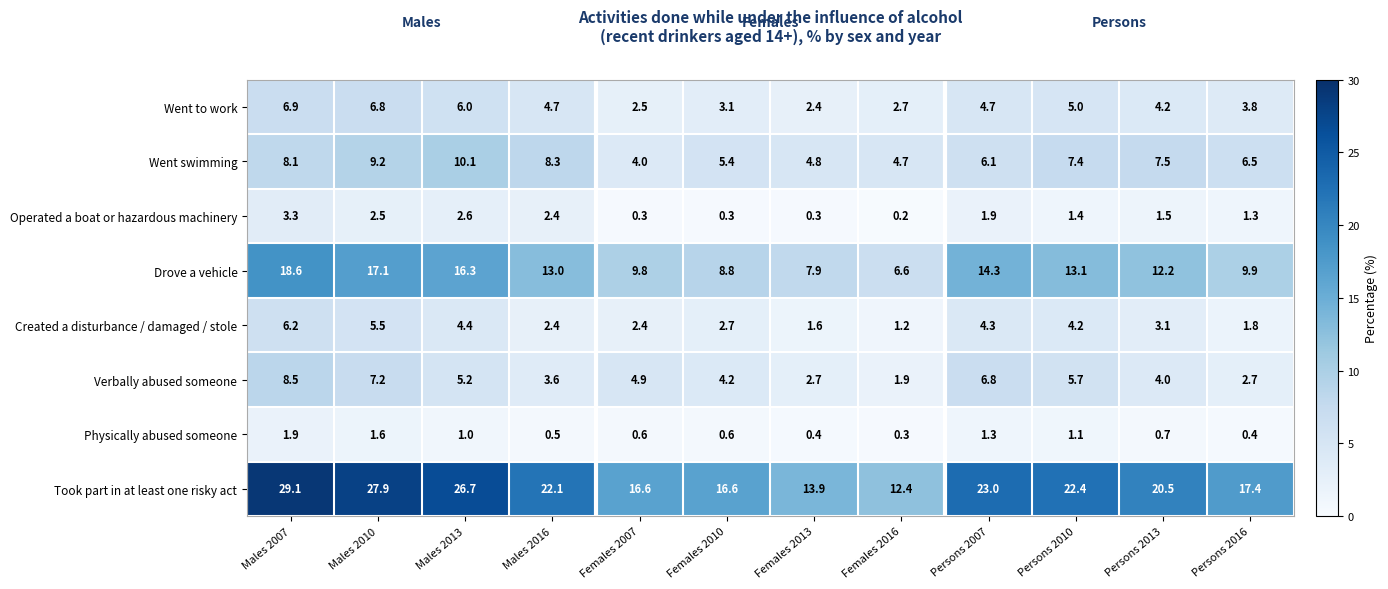

At Males 2010, list the series in order from largest to smallest.

Took part in at least one risky act, Drove a vehicle, Went swimming, Verbally abused someone, Went to work, Created a disturbance / damaged / stole, Operated a boat or hazardous machinery, Physically abused someone